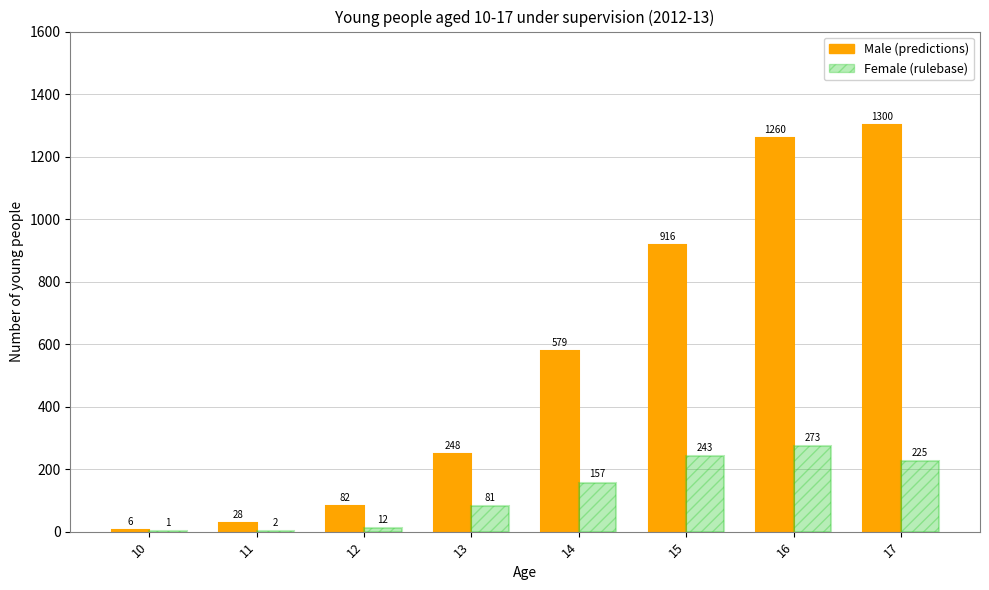

At which category does the chart reach its peak across all series?

17